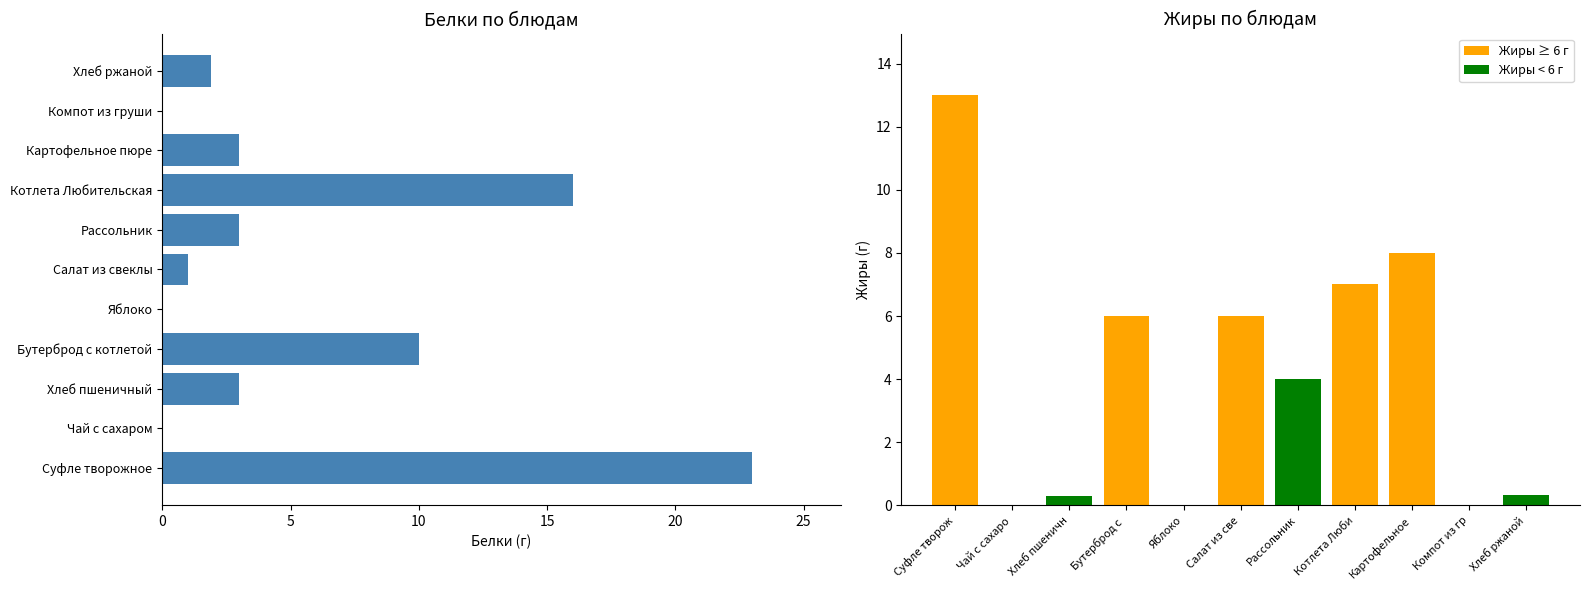

Rank the series by their maximum value, from lowest to highest.

Жиры, Белки